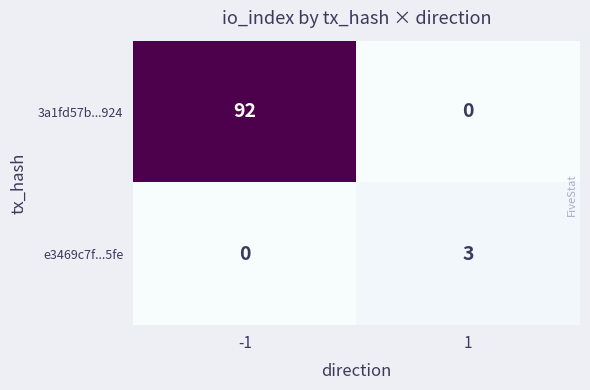

Which series has the largest total across all categories?

3a1fd57b...924